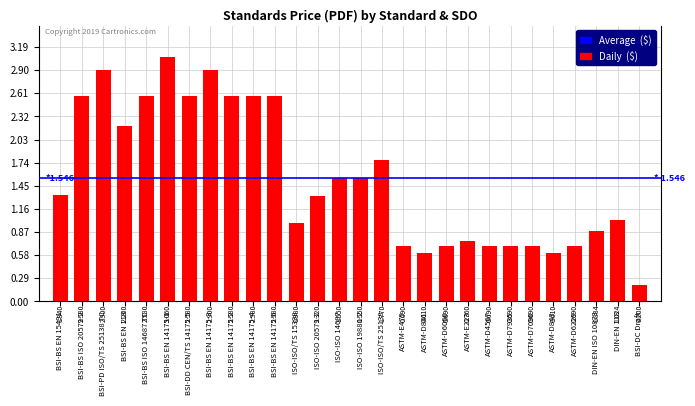

At which category does the chart reach its minimum across all series?

BSI-DC Draft